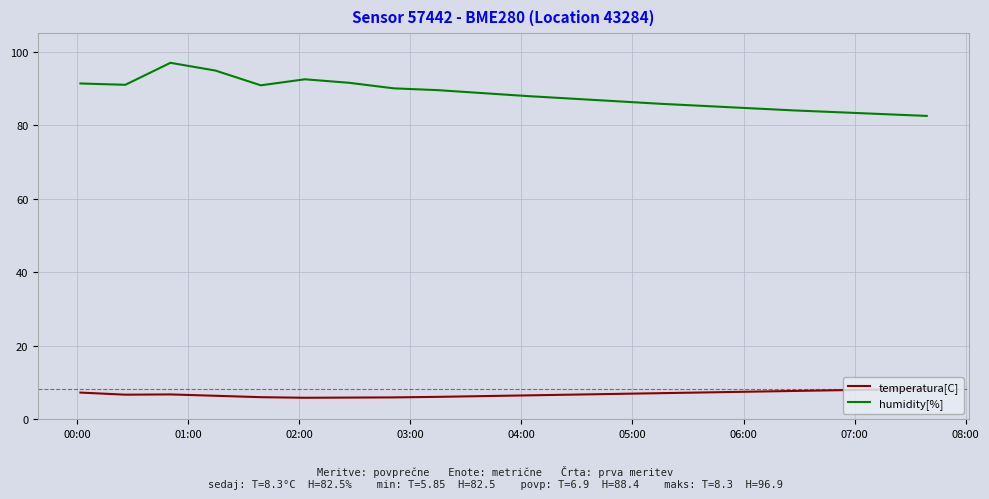

True or false: temperatura[C] and humidity[%] intersect in this chart.

False